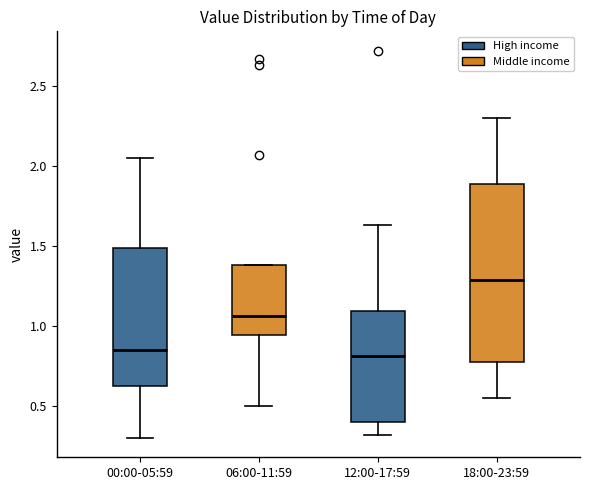

Which box is the tallest, from its lower edge to its upper edge?

18:00-23:59